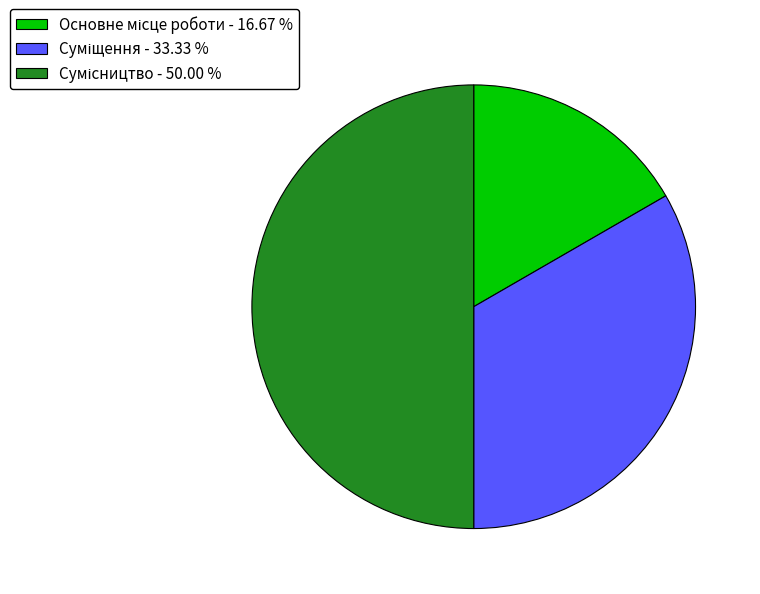

Which slice is the largest?

Сумісництво